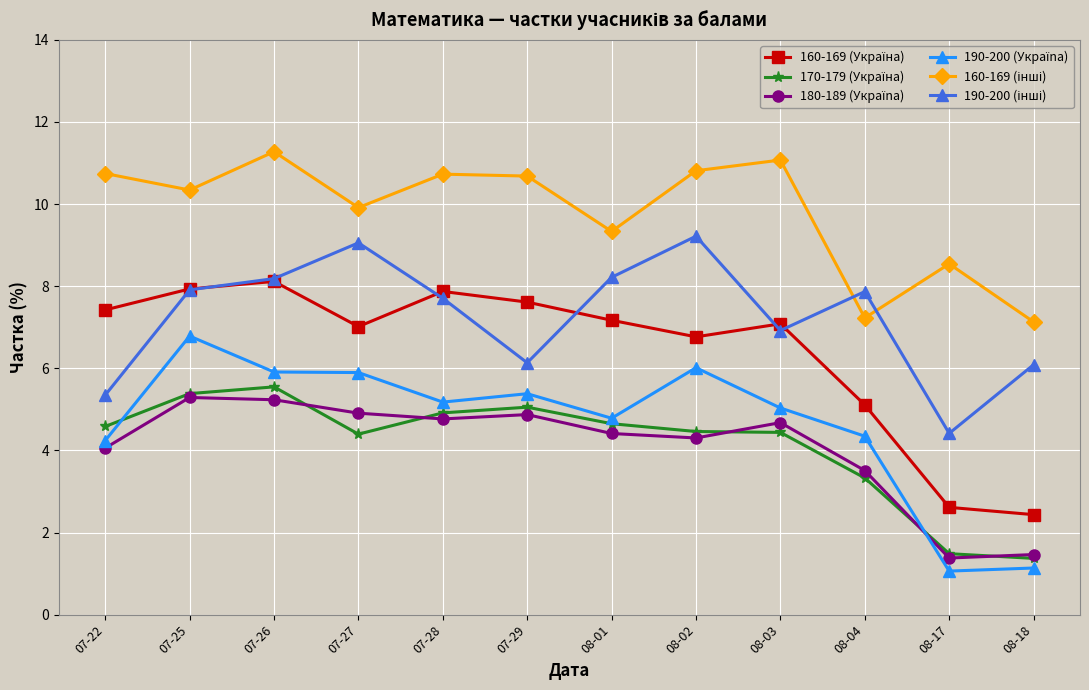

What is the label of the 4th point from the left?

07-27